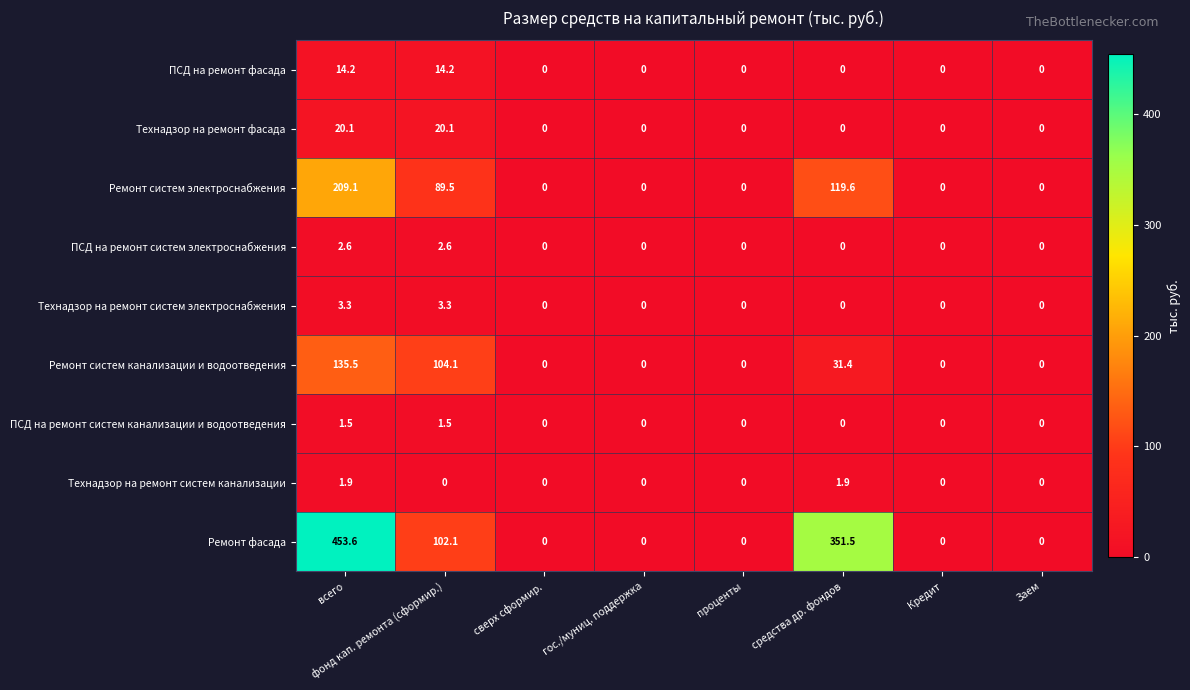

Which series has the largest total across all categories?

Ремонт фасада